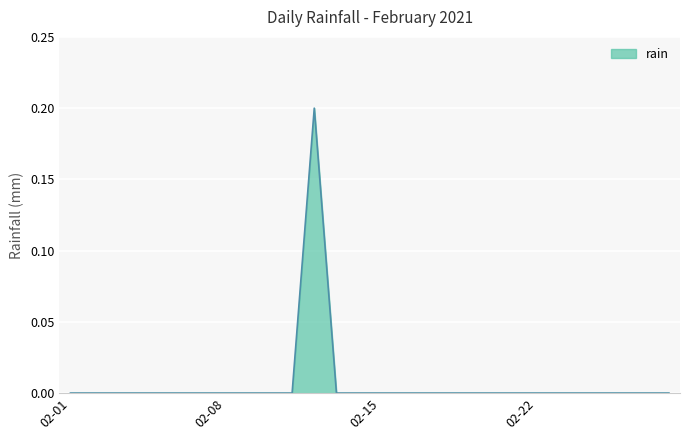

How many categories are shown in the chart?

28